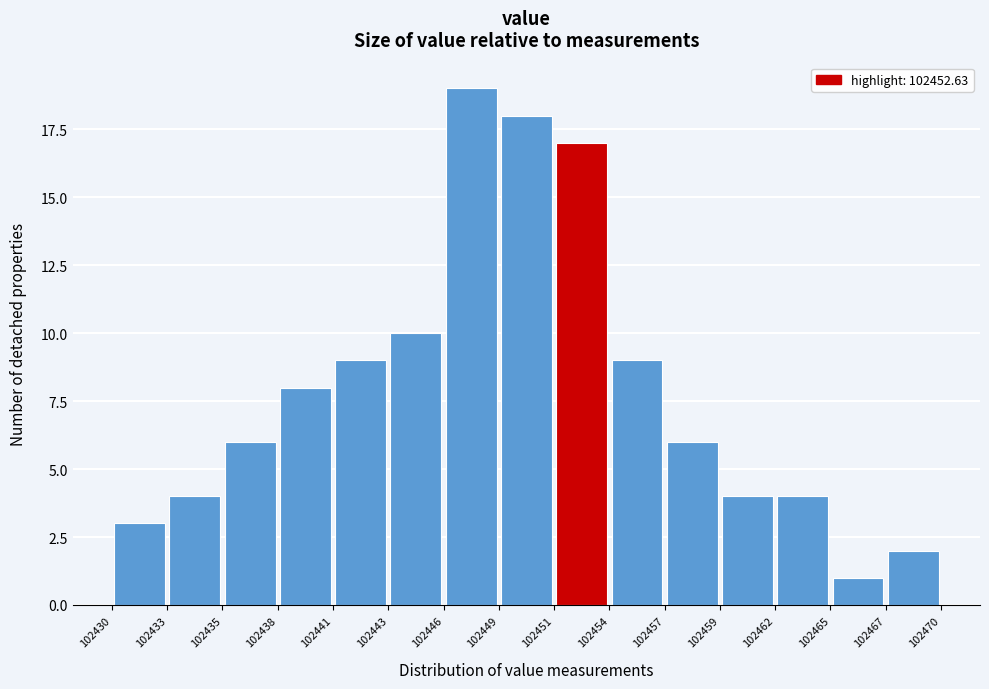

What is the height of the bar covering 102465 to 102467 on the x-axis? The values are not printed on the chart, so give them approximately, as read against the axis.

1